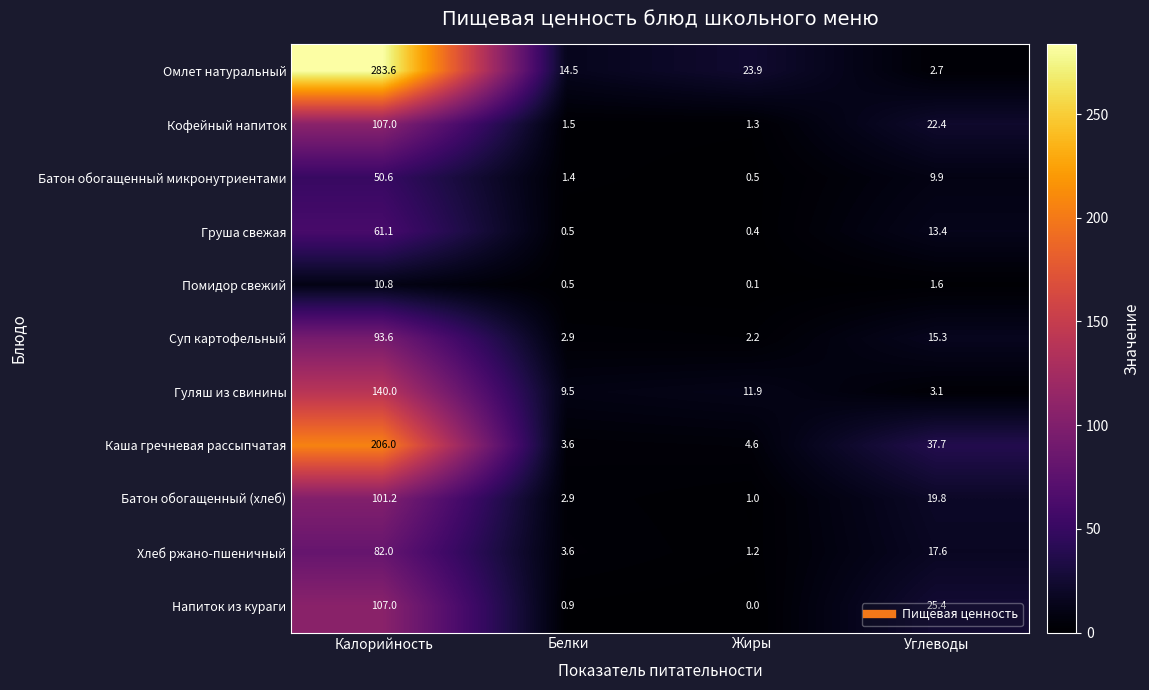

Which series has the largest total across all categories?

Омлет натуральный